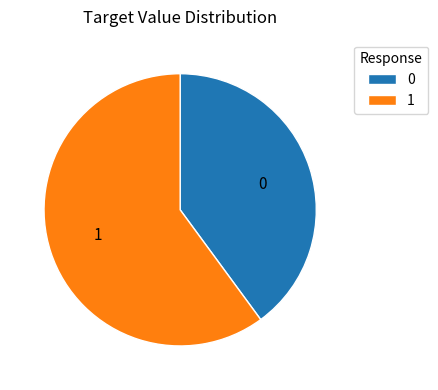

Which slice is the largest?

1